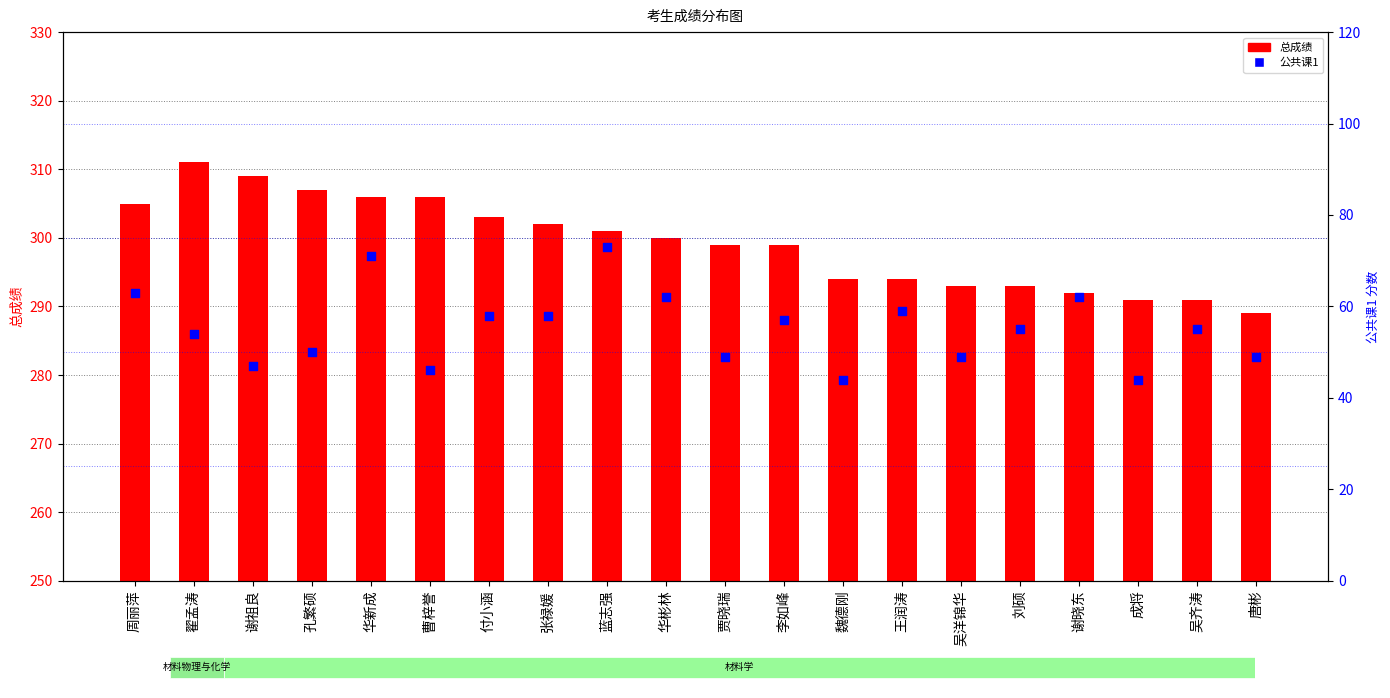

Which series contains the lowest Y value?

公共课1